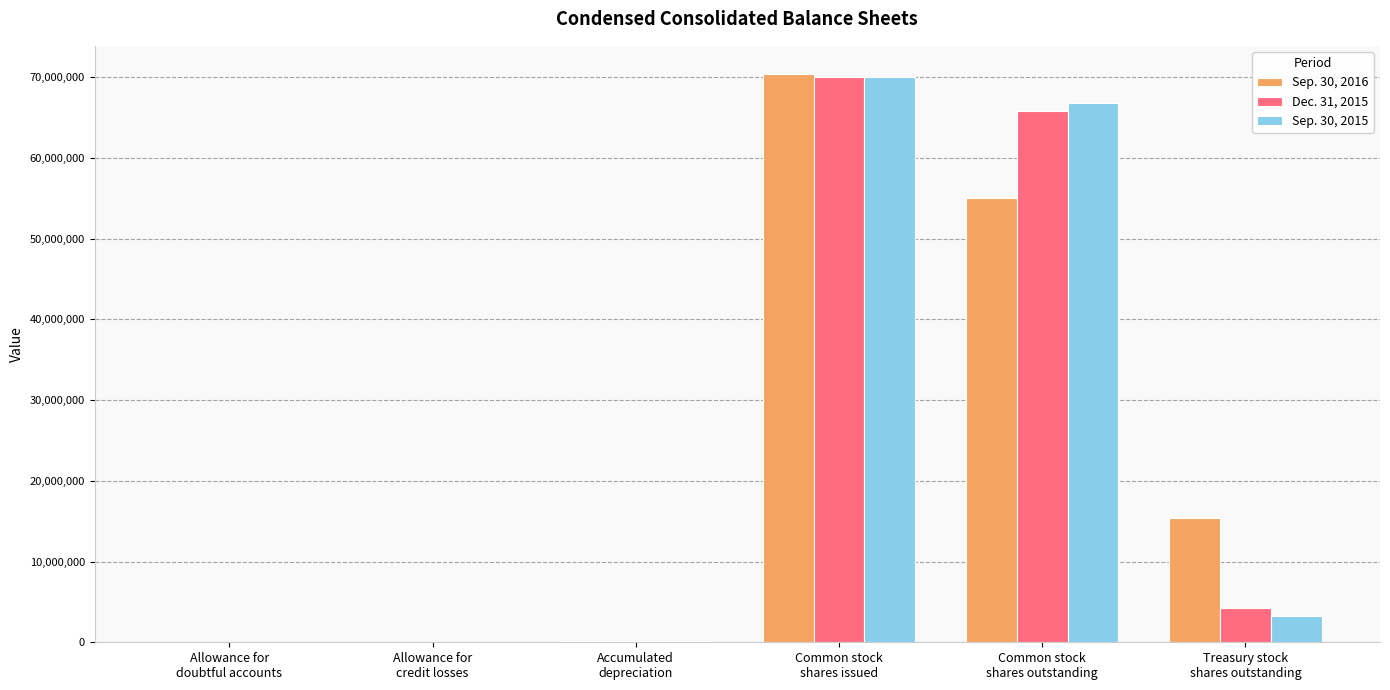

What is the maximum value shown in the chart?

70373836